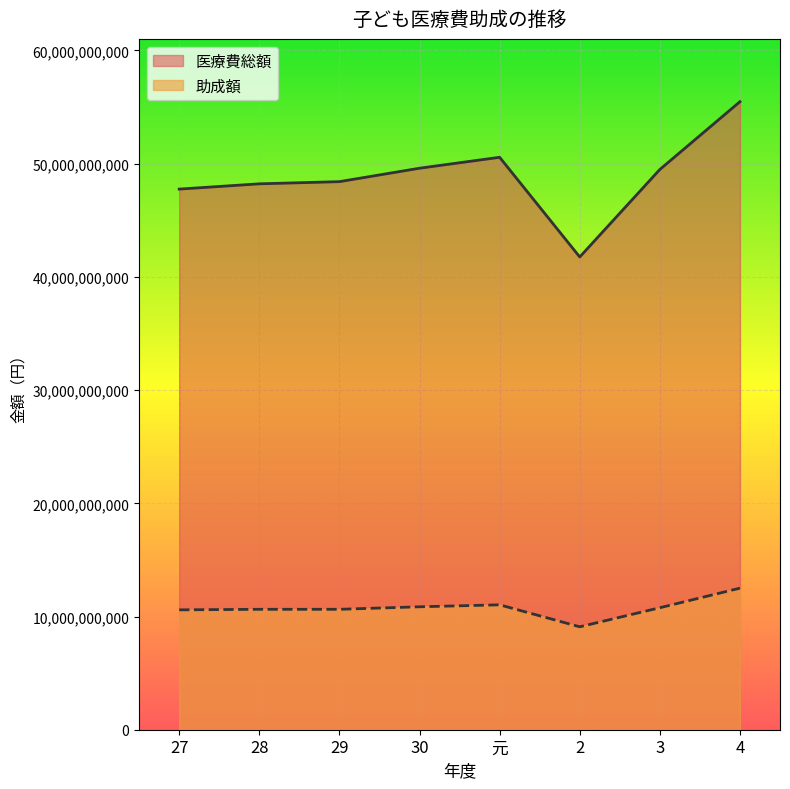

How many lines are shown in the chart?

2